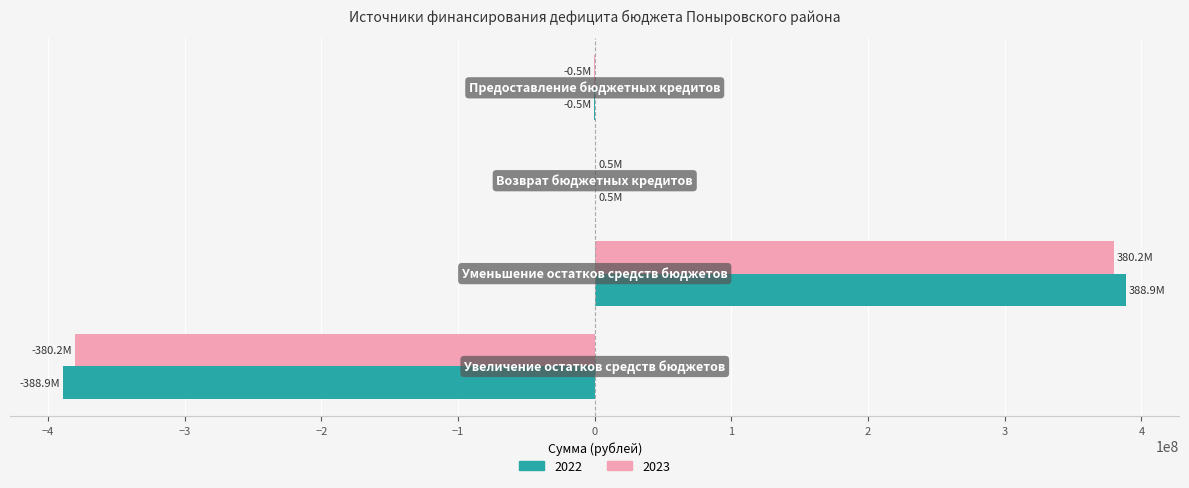

What is the maximum value shown in the chart?

388931406